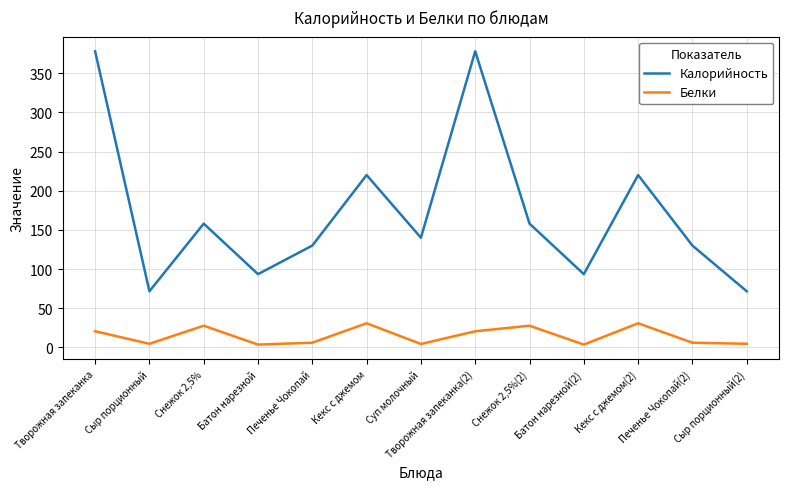

True or false: Белки and Калорийность intersect in this chart.

False